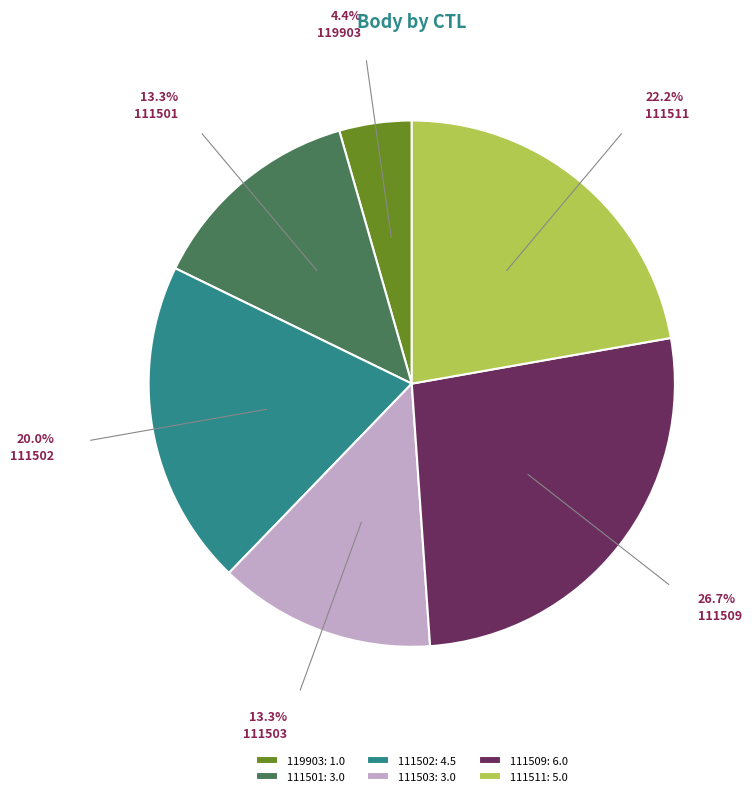

Which slice is the largest?

111509